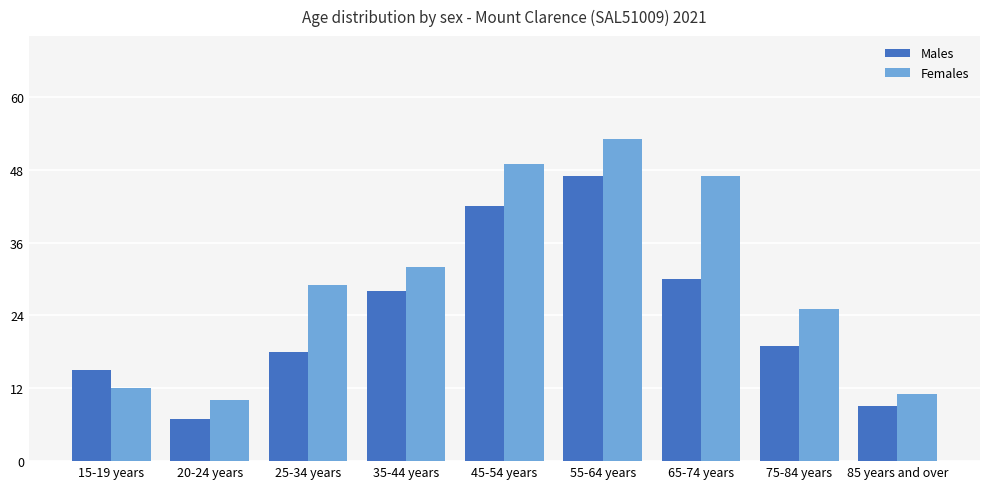

Reading left to right, extract all data points from this chart.

Males: 15	7	18	28	42	47	30	19	9
Females: 12	10	29	32	49	53	47	25	11